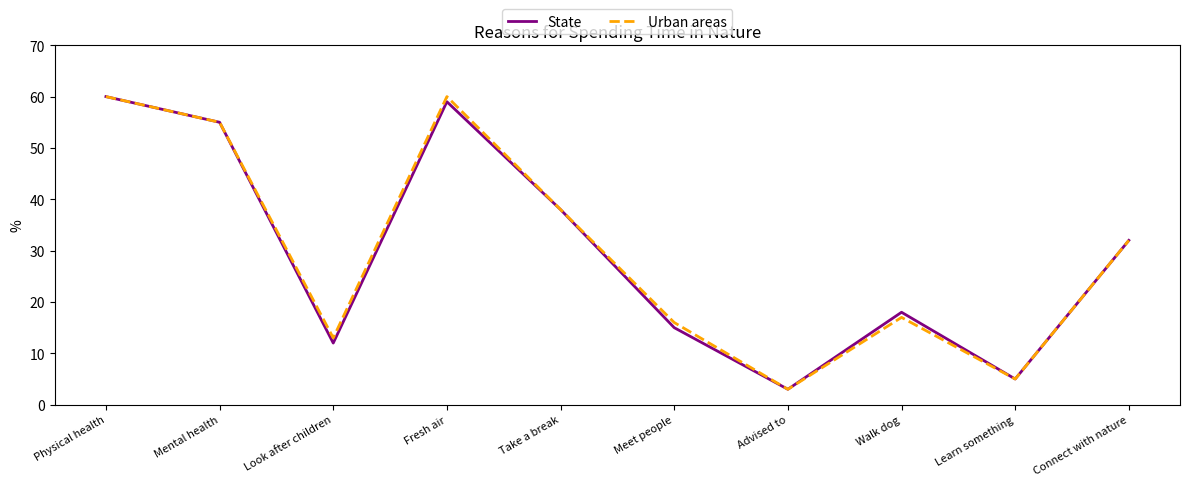

What is the greatest value displayed?

60